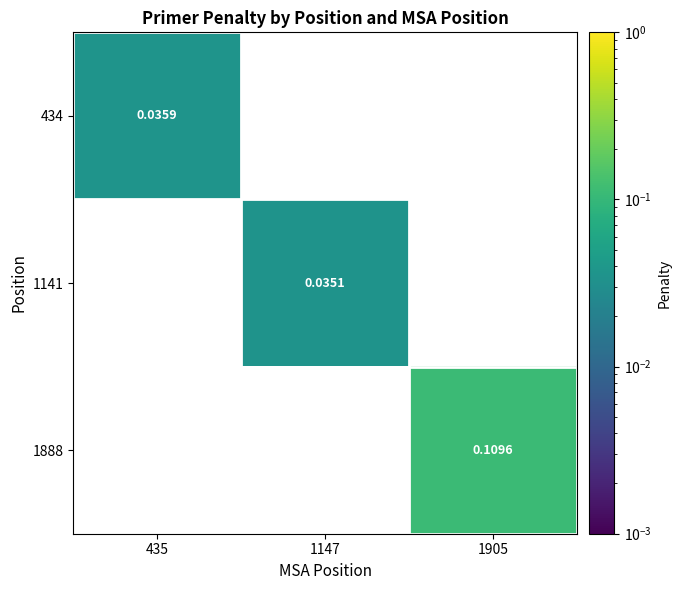

How many positive values does the 1888 series have?

1